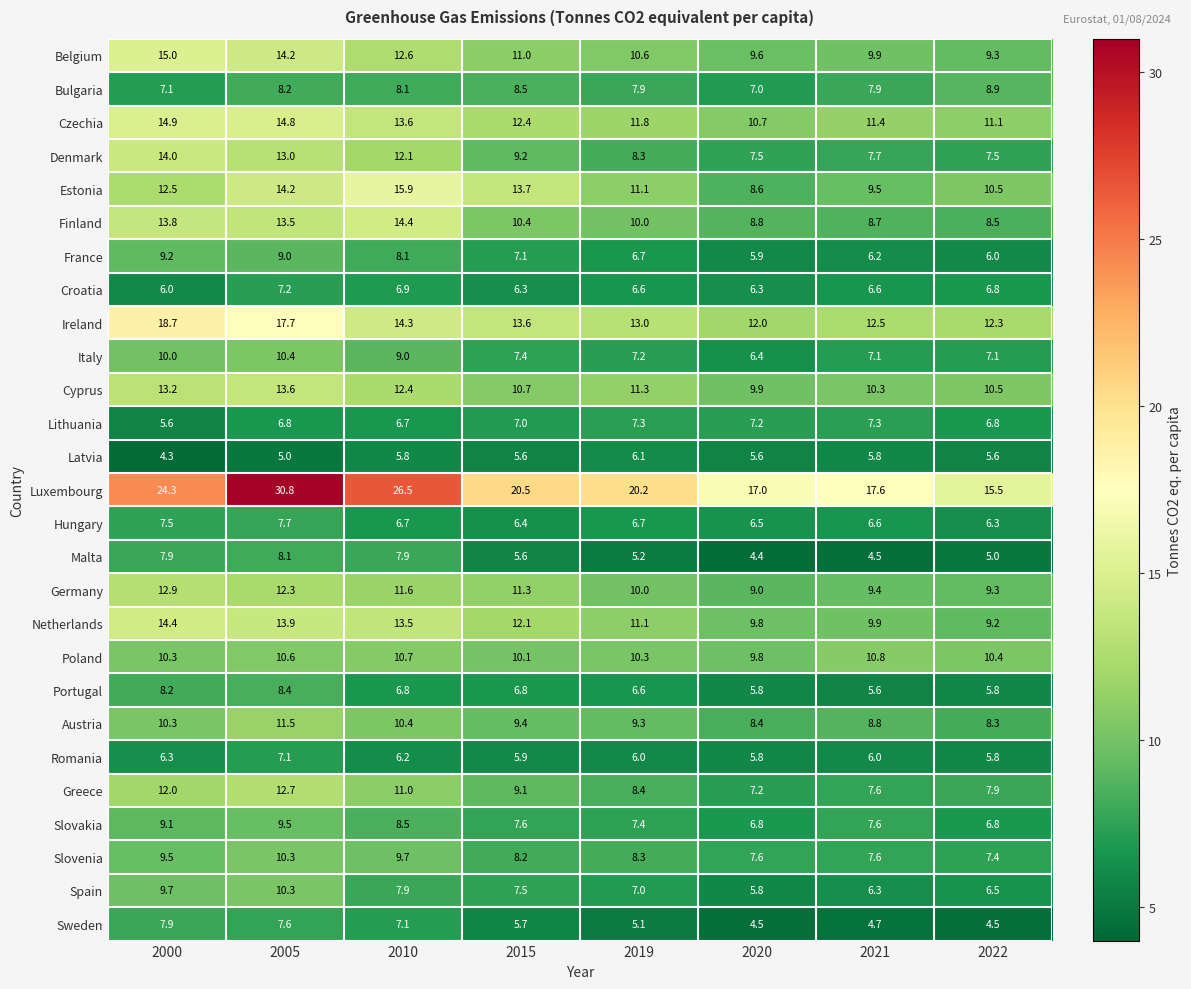

What is the difference between the second highest and minimum values in the Bulgaria series?

1.5